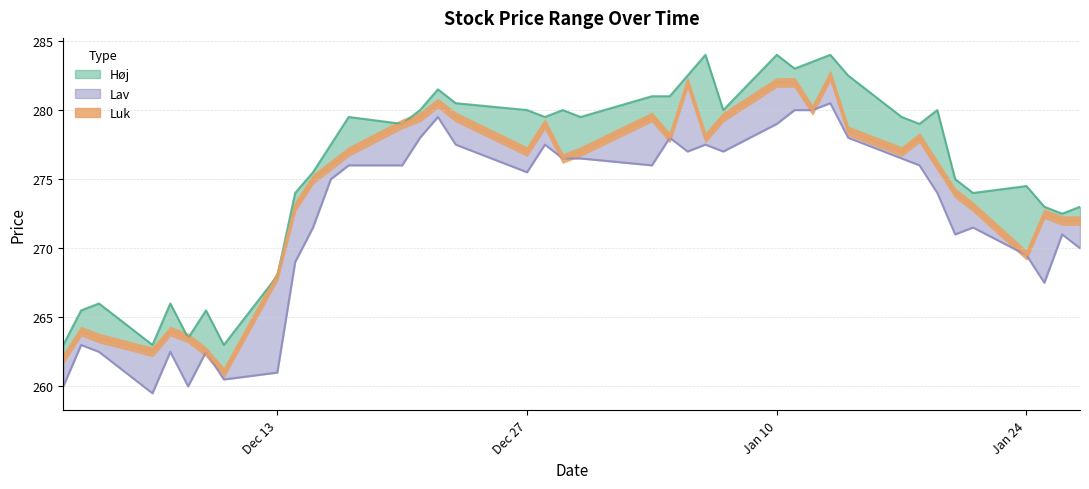

Rank the series at 2004-12-20 from highest to lowest value.

Høj, Luk, Lav